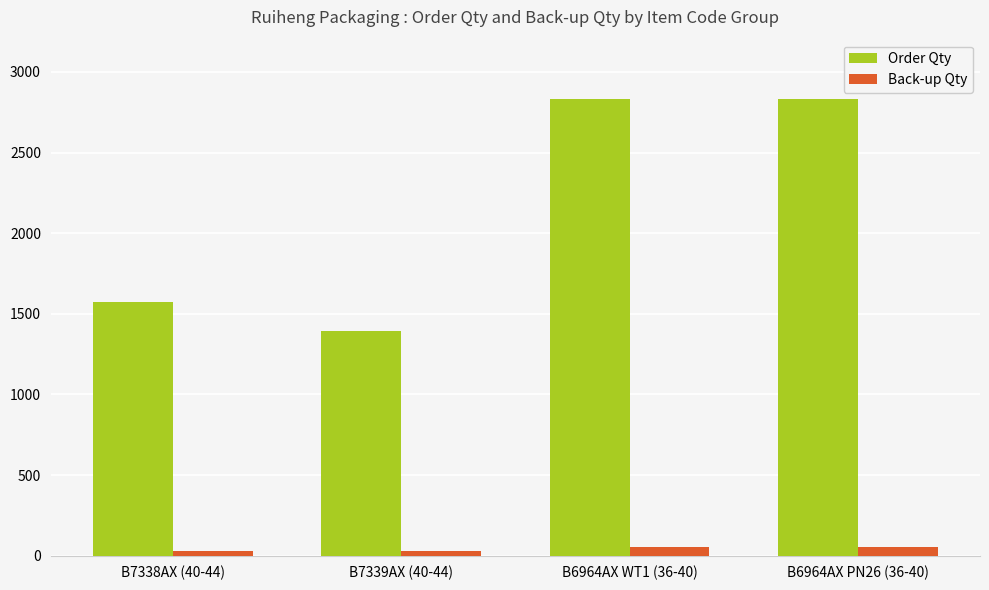

What is the spread (max minus min) of values at B6964AX PN26 (36-40)?

2775.4